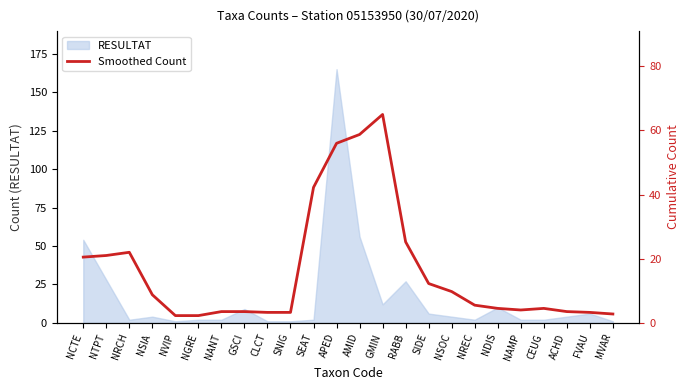

Does the chart have visible grid lines?

No